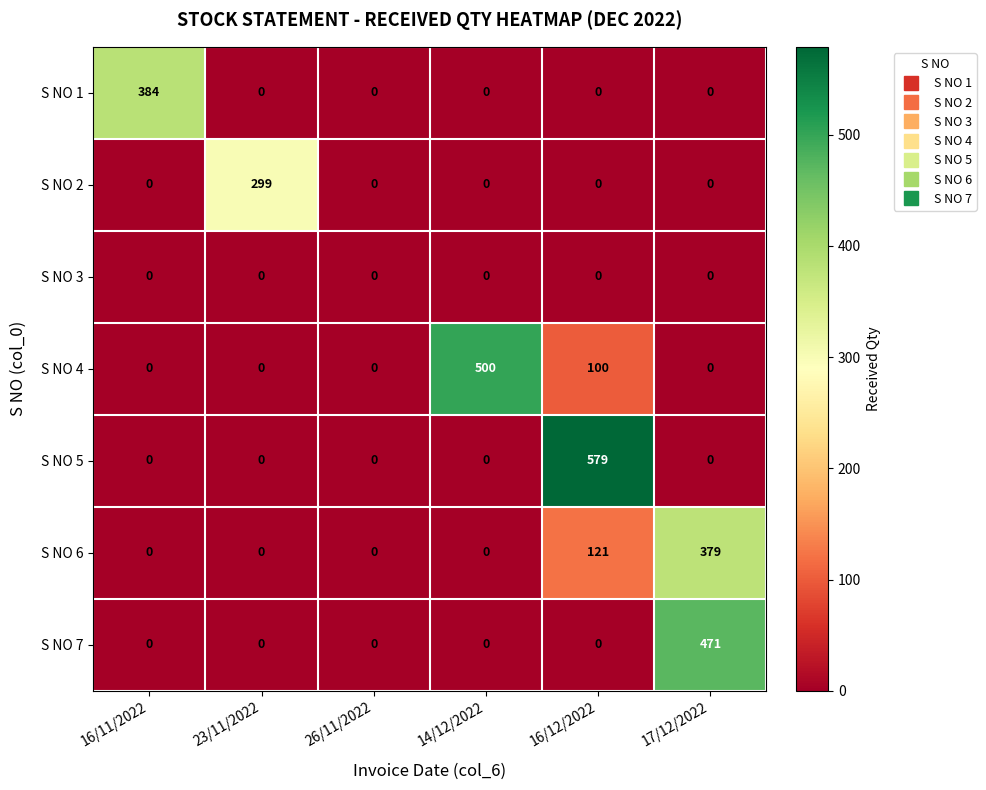

Which series has the largest total across all categories?

S NO 4